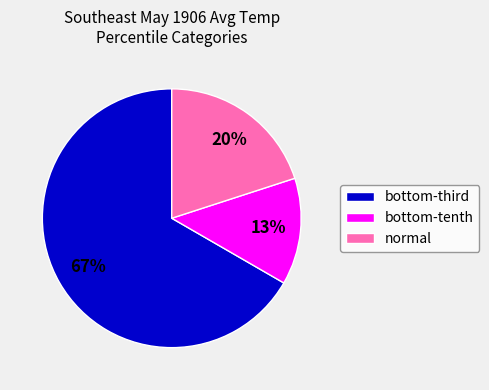

The normal slice represents 20% of the pie. True or false?

True